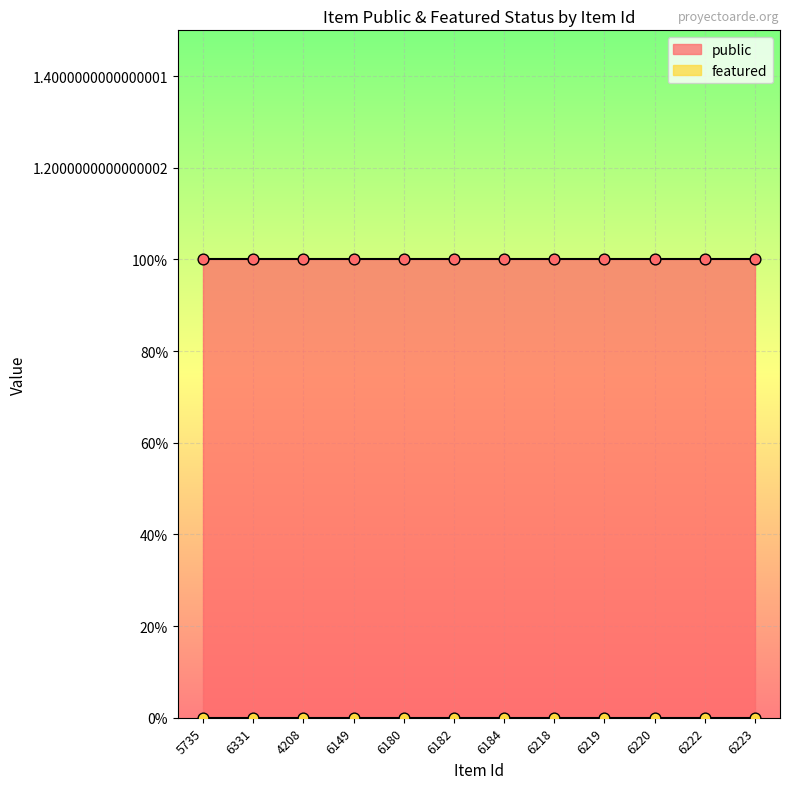

What is the total value across all series at 6184?

1